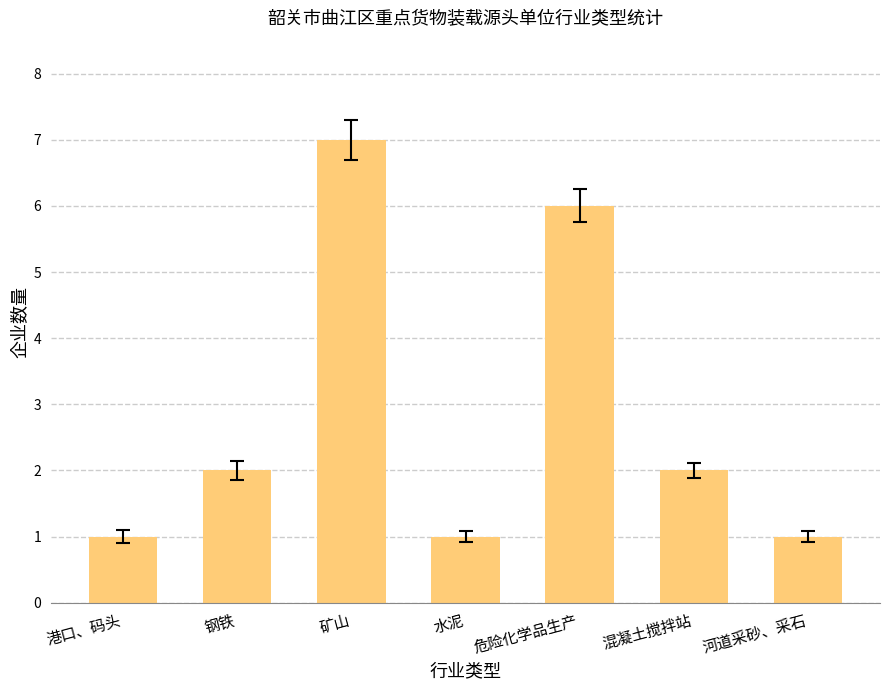

Reading left to right, transcribe all the data shown in this chart.

港口、码头=1	钢铁=2	矿山=7	水泥=1	危险化学品生产=6	混凝土搅拌站=2	河道采砂、采石=1